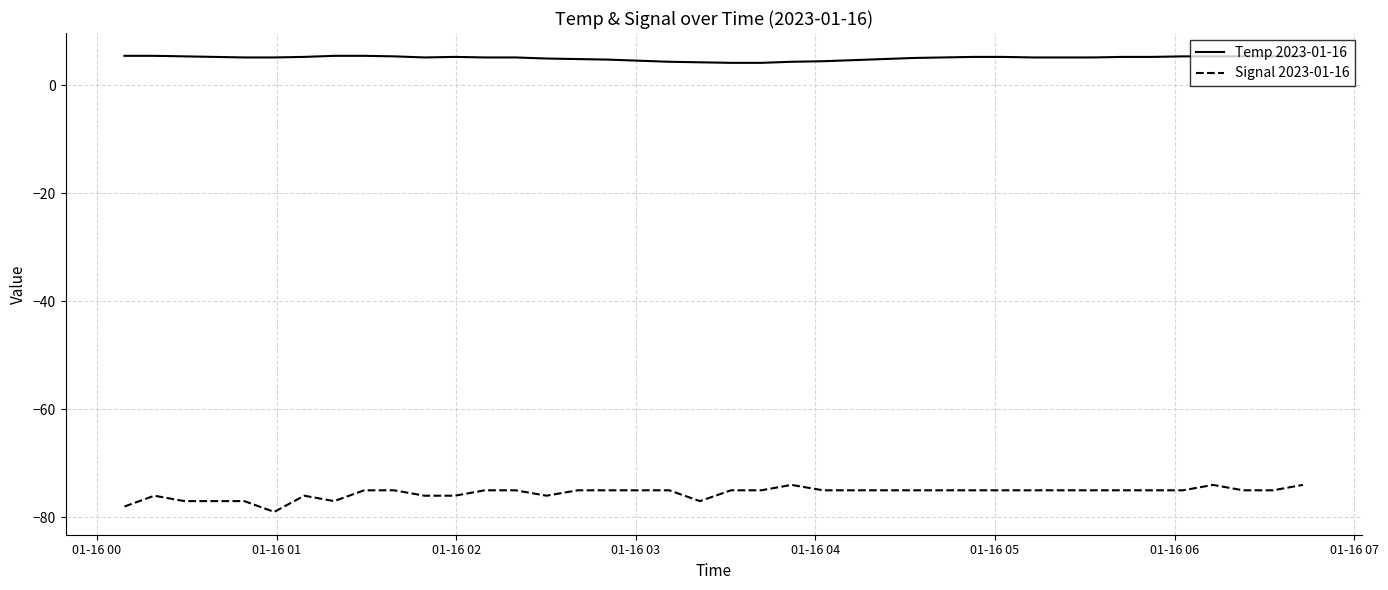

Count the number of categories in the chart.

40